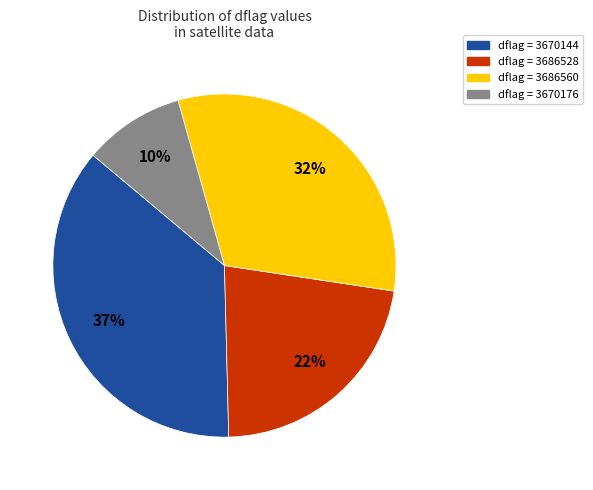

To the nearest percent, what is the difference between the largest and smallest slice percentages?

27%